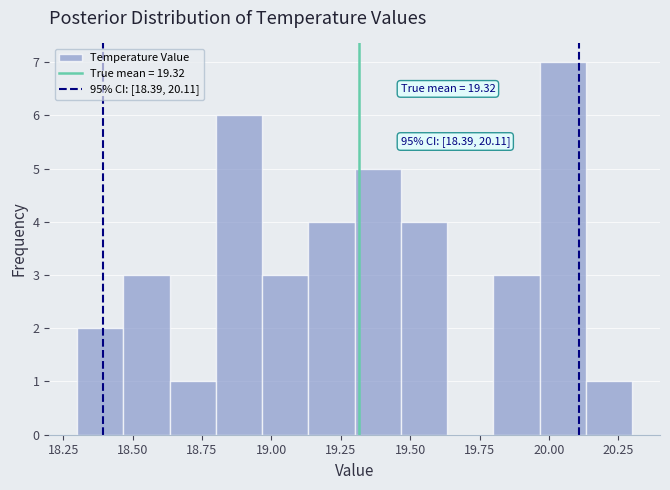

Around what value on the x-axis is the tallest bar? Give the approximate position of its centre, as read against the axis.

20.05